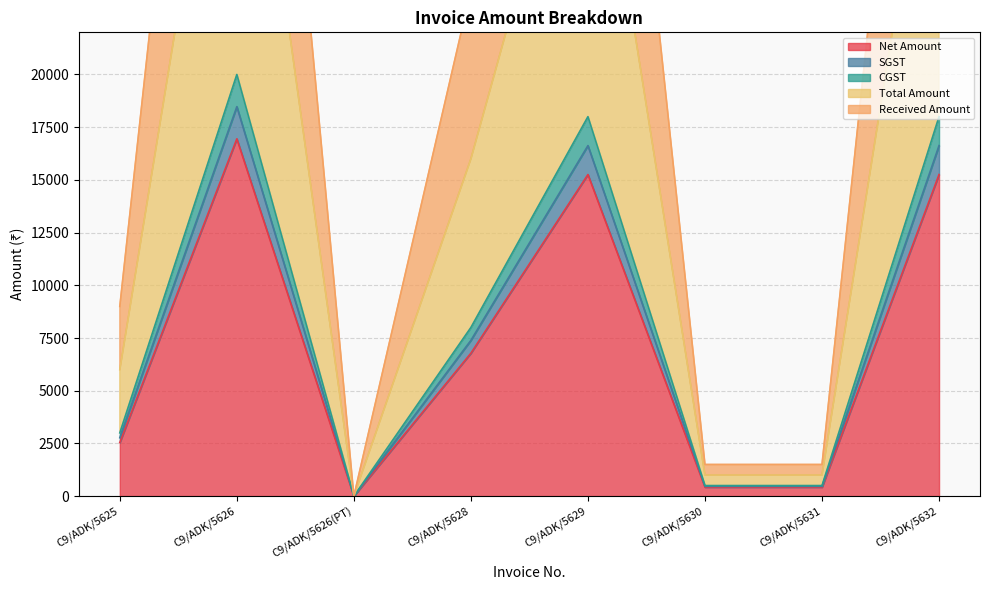

Is it true that Net Amount equals 15254.2 at C9/ADK/5632?

True